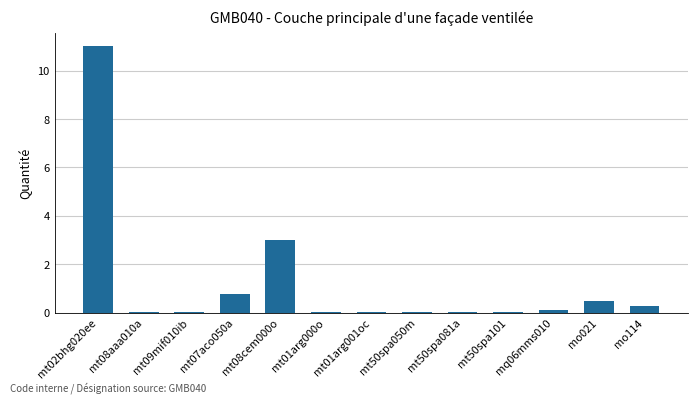

Is it true that the value at mt08cem000o is 1.2?

False